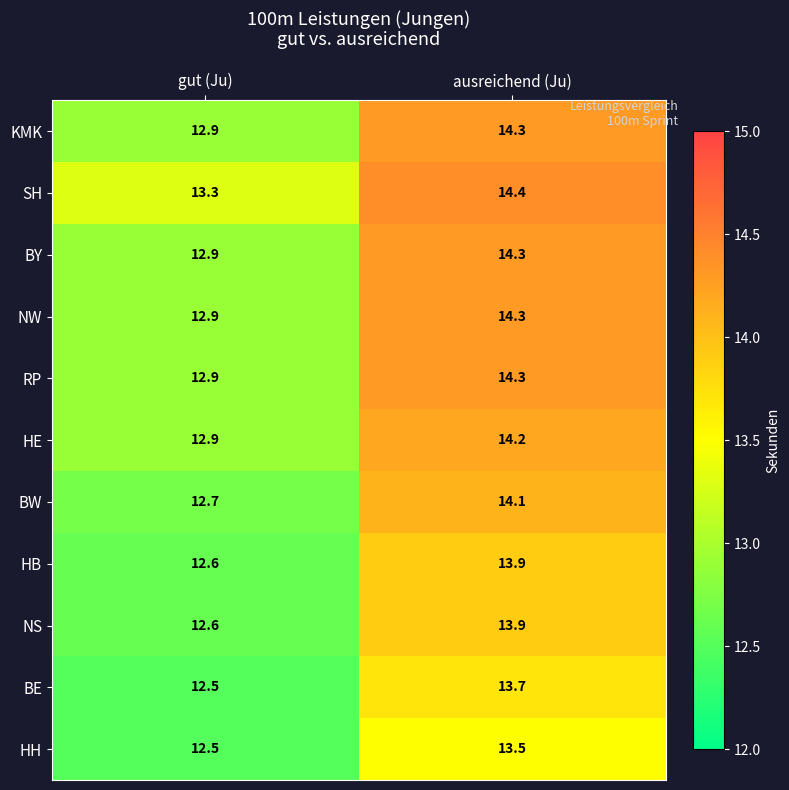

At which label does BE first exceed 13?

ausreichend (Ju)